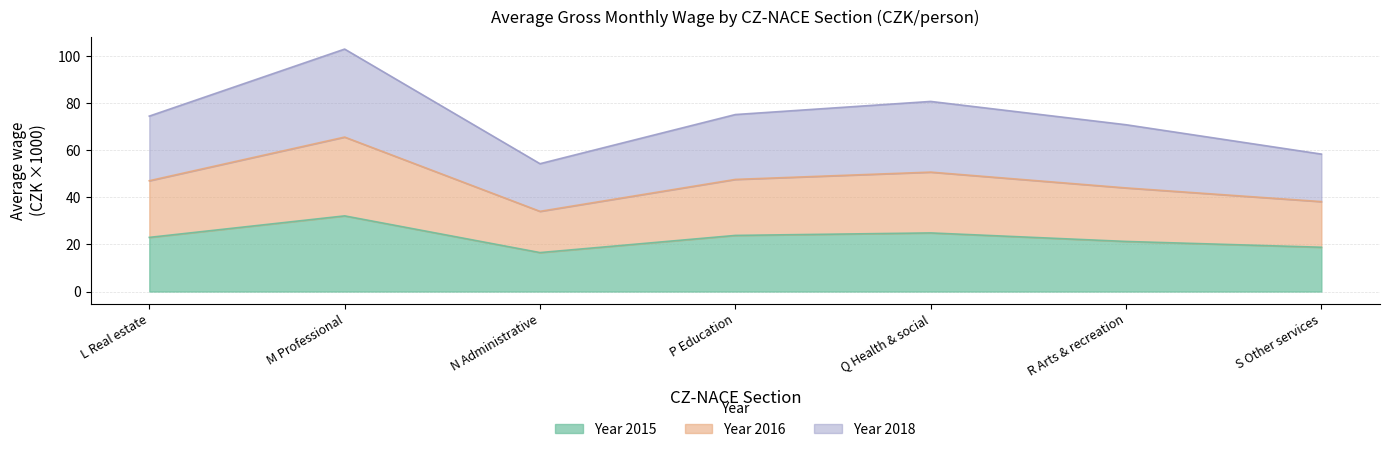

At which category is the sum across all series the highest?

M Professional